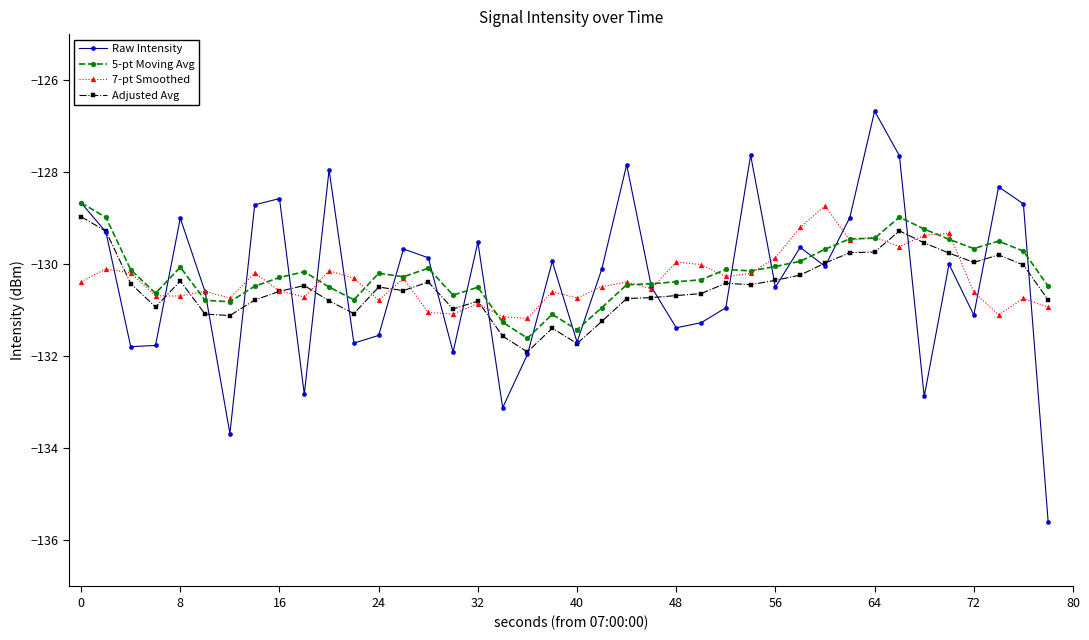

True or false: 5-pt Moving Avg and Adjusted Avg cross at least once.

False